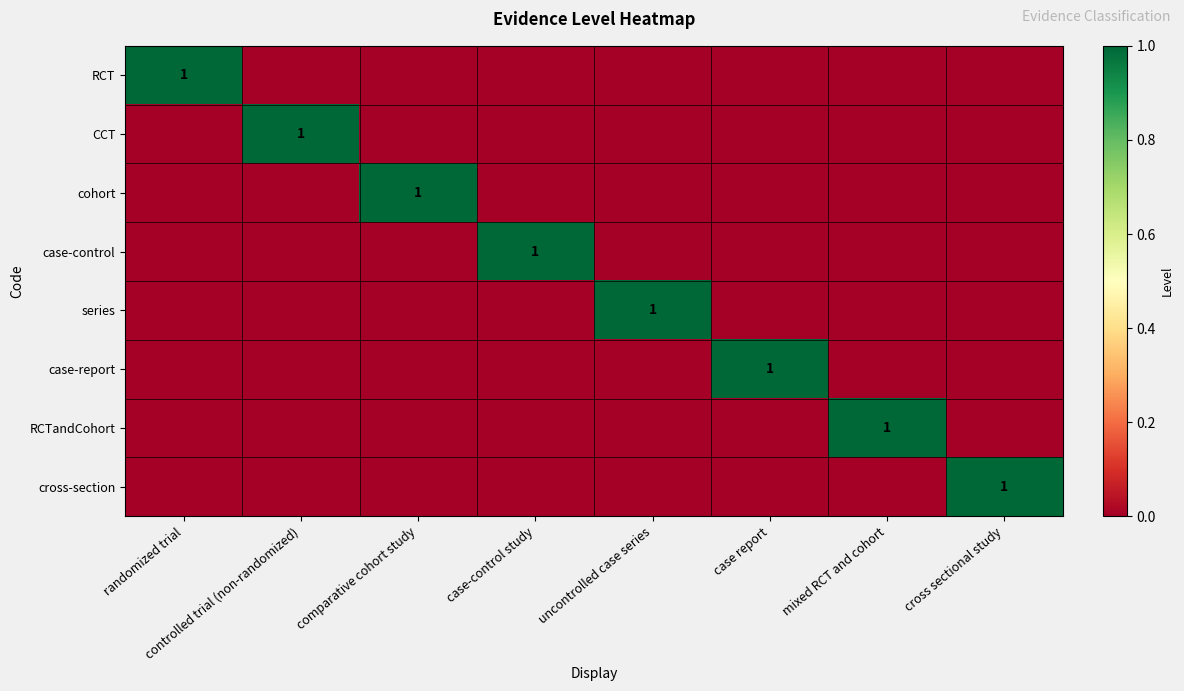

Count the case-report values in the range 0 to 1.

8